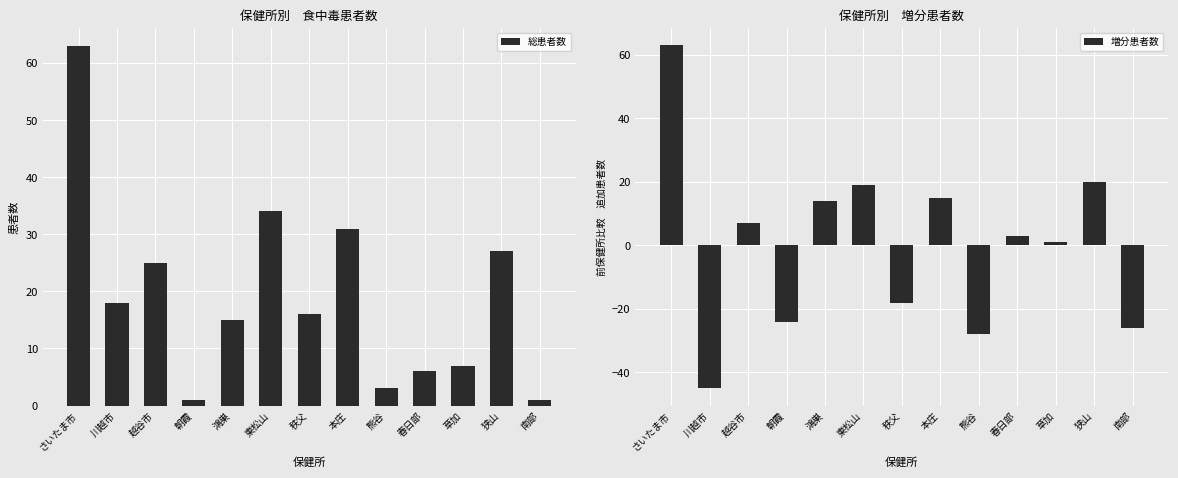

Which series has the largest total across all categories?

総患者数